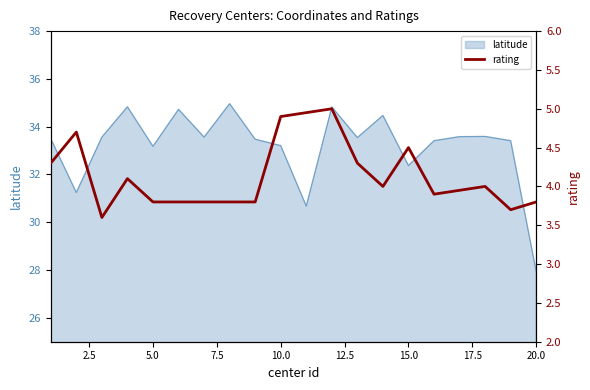

True or false: latitude has a value of 10.2 at 15.0.

False